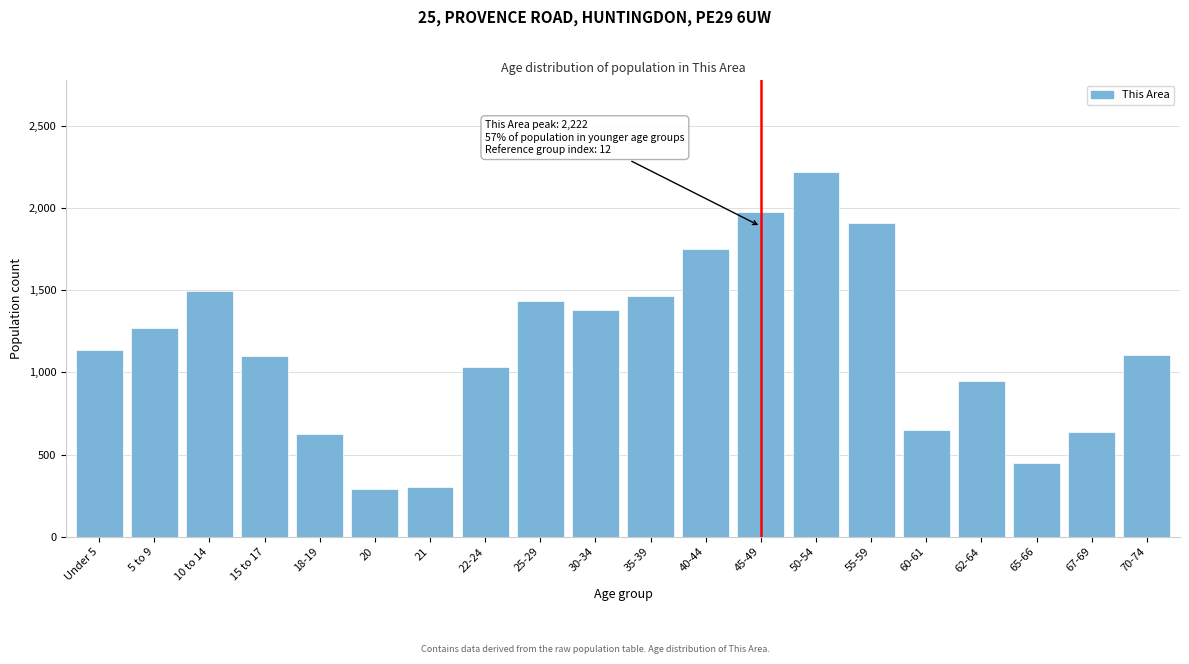

Which label corresponds to the largest value in the chart?

50-54